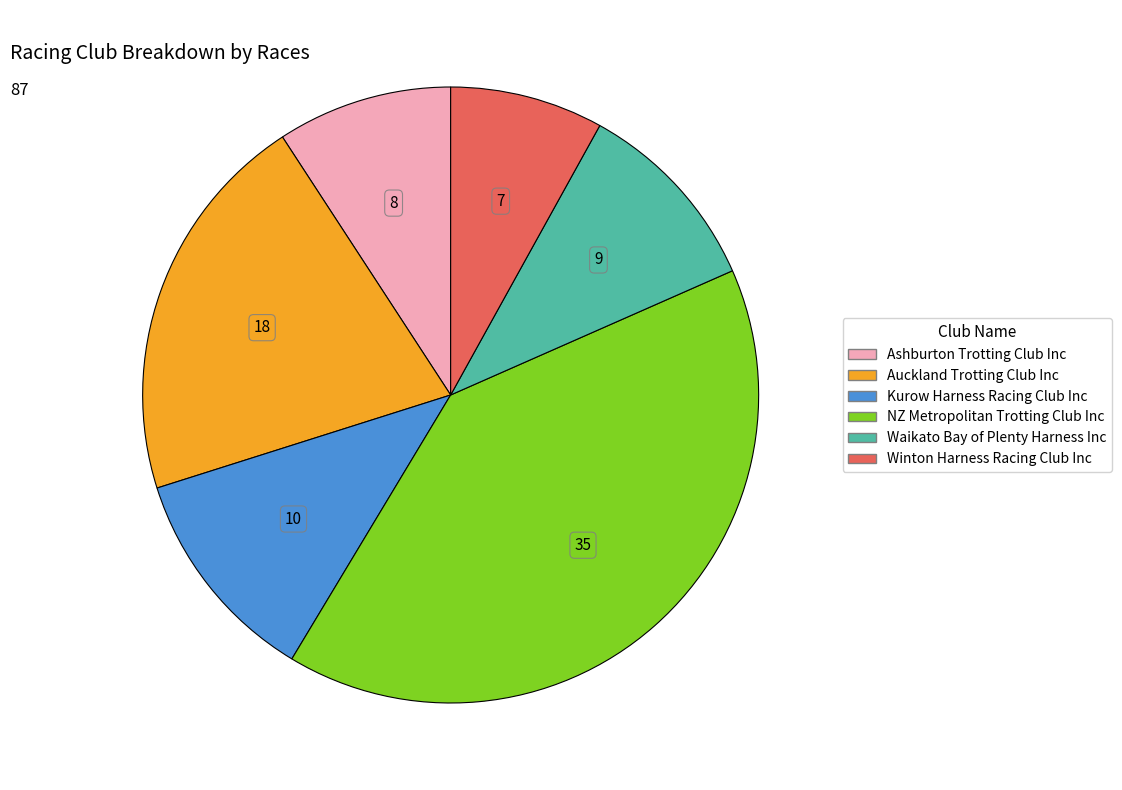

What is the ratio of the value at Winton Harness Racing Club Inc to the value at Waikato Bay of Plenty Harness Inc?

0.8